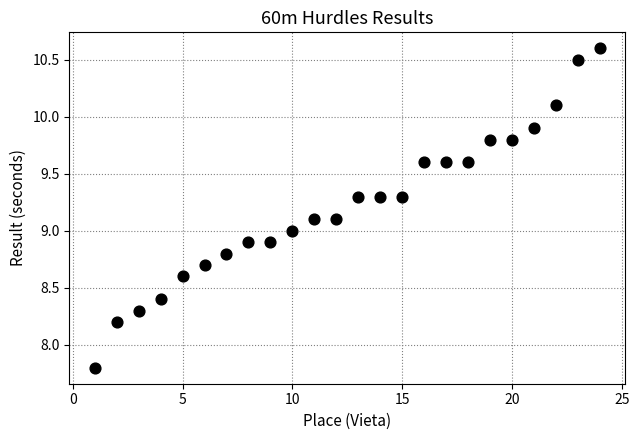

What is the range of X values (max minus min)?

23.0